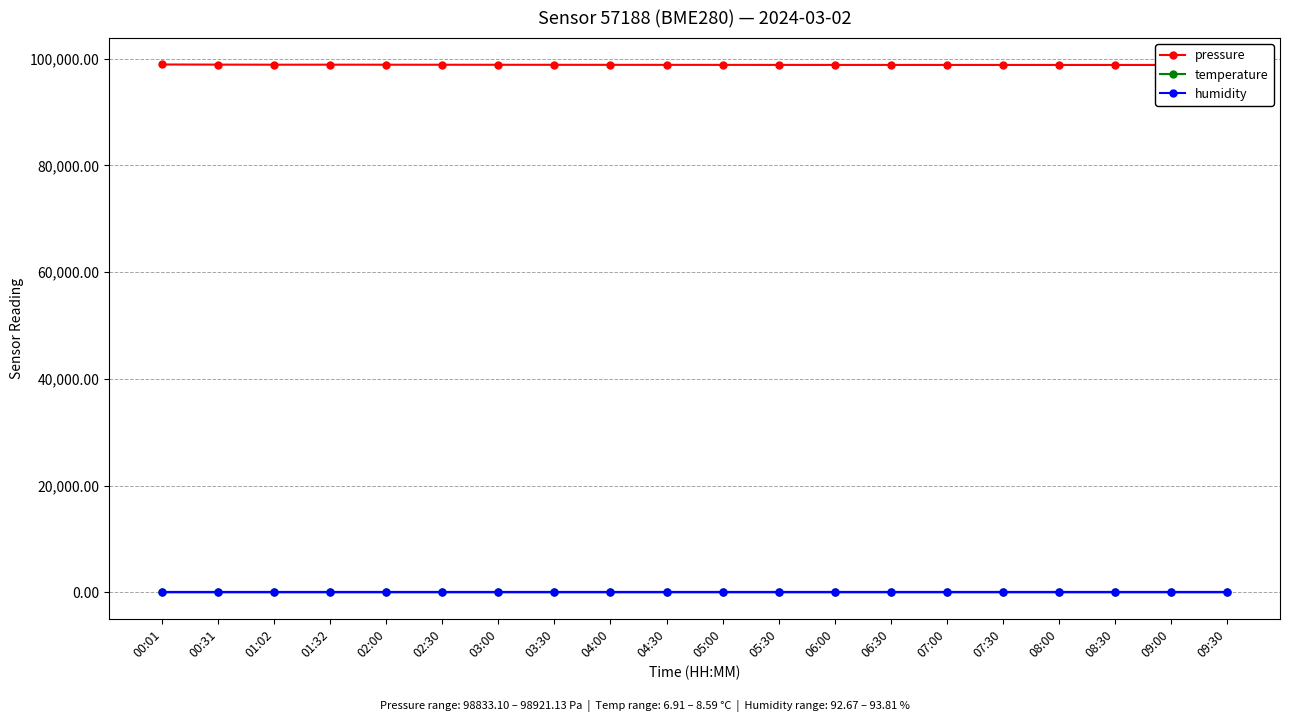

What is the spread (max minus min) of values at 09:30?

98826.2